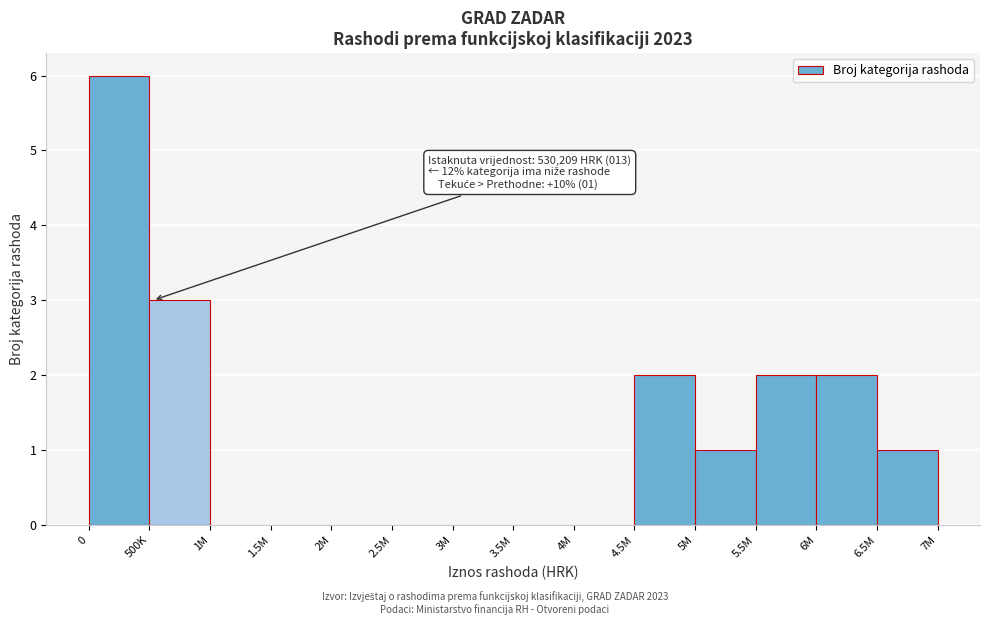

Reading right to left, what are all the values shown in this chart?

6.5M=1	6M=2	5.5M=2	5M=1	4.5M=2	4M=0	3.5M=0	3M=0	2.5M=0	2M=0	1.5M=0	1M=0	500K=3	0=6